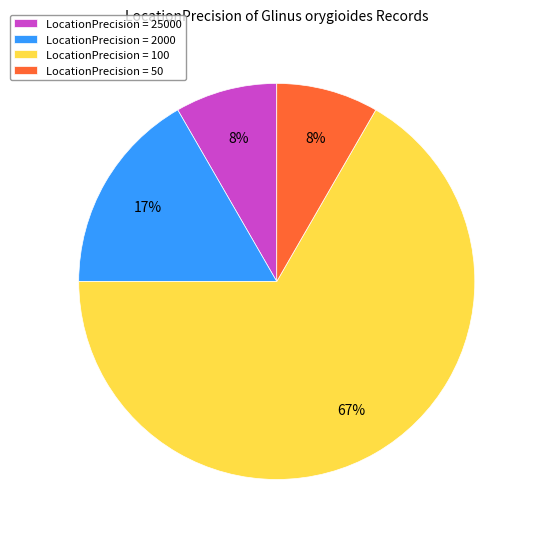

Count the number of slices in the pie.

4